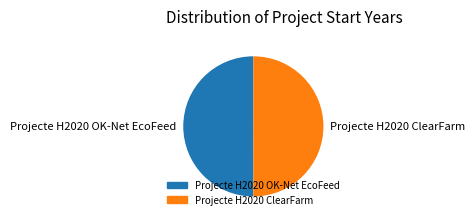

Combined, do Projecte H2020 OK-Net EcoFeed and Projecte H2020 ClearFarm account for over 50%?

Yes